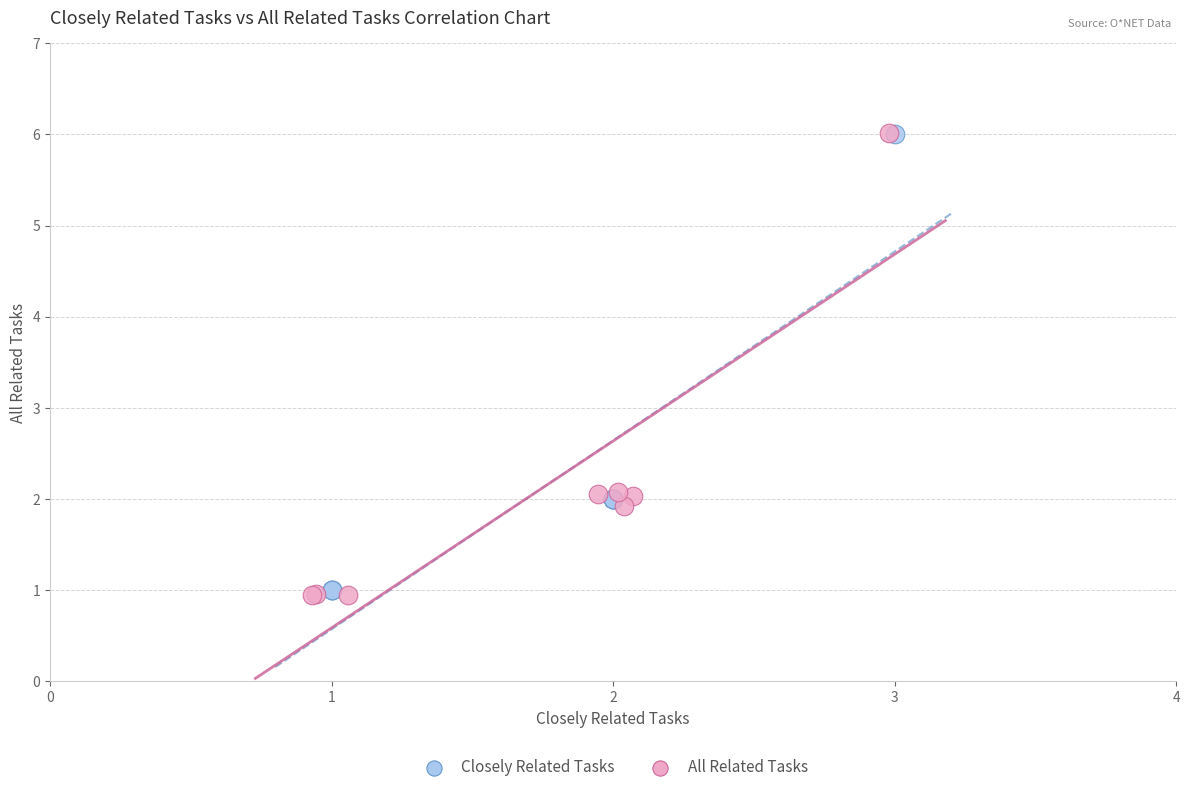

Which series has the largest Y range (max minus min)?

All Related Tasks